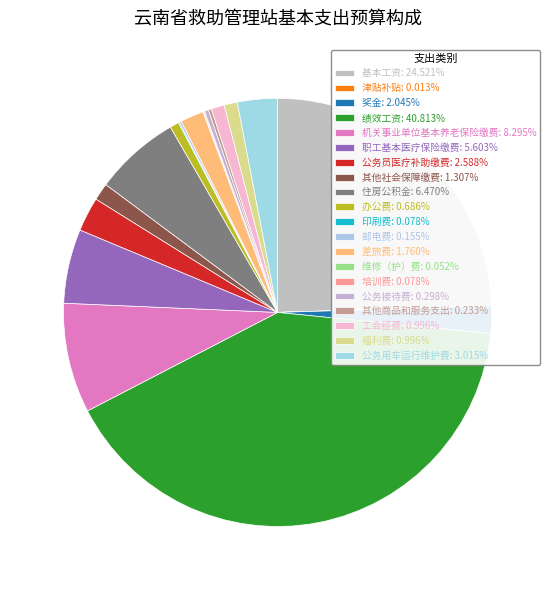

Combined, what portion of the pie is 维修（护）费 and 职工基本医疗保险缴费?

5.7%